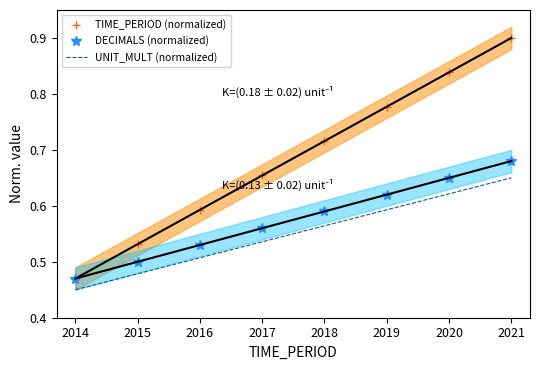

List the series in order of their peak value, lowest first.

UNIT_MULT (normalized), DECIMALS (normalized), TIME_PERIOD (normalized)